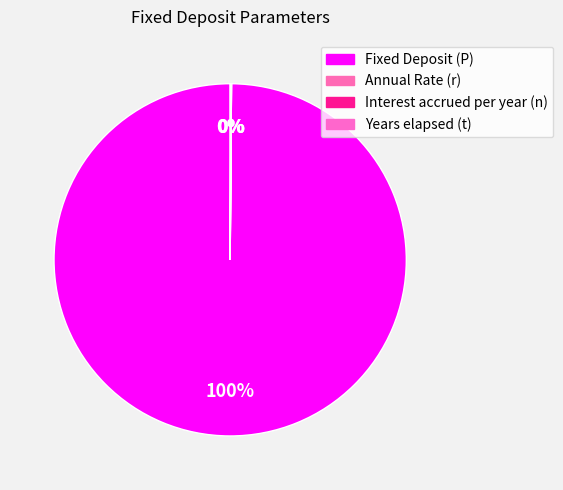

True or false: Interest accrued per year (n) accounts for 0% of the total.

True